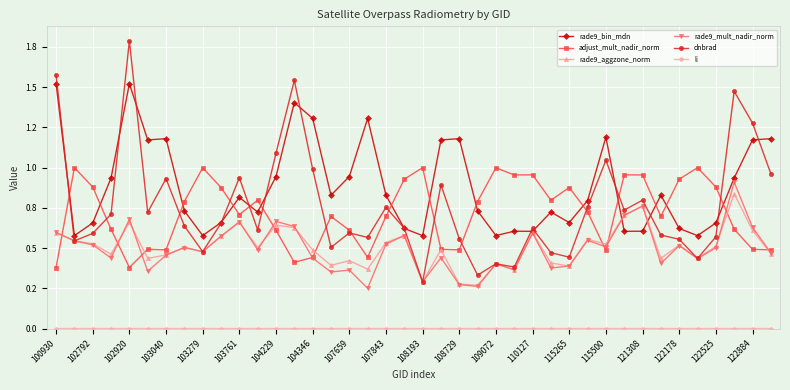

Reading right to left, extract all data points from this chart.

rade9_bin_mdn: 1.2	1.2	0.9	0.7	0.6	0.6	0.8	0.6	0.6	1.2	0.8	0.7	0.7	0.6	0.6	0.6	0.7	1.2	1.2	0.6	0.6	0.8	1.3	0.9	0.8	1.3	1.4	0.9	0.7	0.8	0.7	0.6	0.7	1.2	1.2	1.5	0.9	0.7	0.6	1.5
adjust_mult_nadir_norm: 0.5	0.5	0.6	0.9	1.0	0.9	0.7	1.0	1.0	0.5	0.7	0.9	0.8	1.0	1.0	1.0	0.8	0.5	0.5	1.0	0.9	0.7	0.4	0.6	0.7	0.4	0.4	0.6	0.8	0.7	0.9	1.0	0.8	0.5	0.5	0.4	0.6	0.9	1.0	0.4
rade9_aggzone_norm: 0.5	0.6	0.8	0.5	0.4	0.5	0.4	0.8	0.7	0.5	0.6	0.4	0.4	0.6	0.4	0.4	0.3	0.3	0.5	0.3	0.6	0.5	0.4	0.4	0.4	0.5	0.6	0.6	0.5	0.7	0.6	0.5	0.5	0.5	0.4	0.7	0.5	0.5	0.5	0.6
rade9_mult_nadir_norm: 0.5	0.6	0.9	0.5	0.4	0.5	0.4	0.8	0.7	0.5	0.5	0.4	0.4	0.6	0.4	0.4	0.3	0.3	0.4	0.3	0.6	0.5	0.3	0.4	0.4	0.4	0.6	0.7	0.5	0.7	0.6	0.5	0.5	0.5	0.4	0.7	0.4	0.5	0.5	0.6
dnbrad: 1.0	1.3	1.5	0.6	0.4	0.6	0.6	0.8	0.7	1.0	0.8	0.4	0.5	0.6	0.4	0.4	0.3	0.6	0.9	0.3	0.6	0.8	0.6	0.6	0.5	1.0	1.5	1.1	0.6	0.9	0.7	0.5	0.6	0.9	0.7	1.8	0.7	0.6	0.5	1.6
li: 0.0	0.0	0.0	0.0	0.0	0.0	0.0	0.0	0.0	0.0	0.0	0.0	0.0	0.0	0.0	0.0	0.0	0.0	0.0	0.0	0.0	0.0	0.0	0.0	0.0	0.0	0.0	0.0	0.0	0.0	0.0	0.0	0.0	0.0	0.0	0.0	0.0	0.0	0.0	0.0